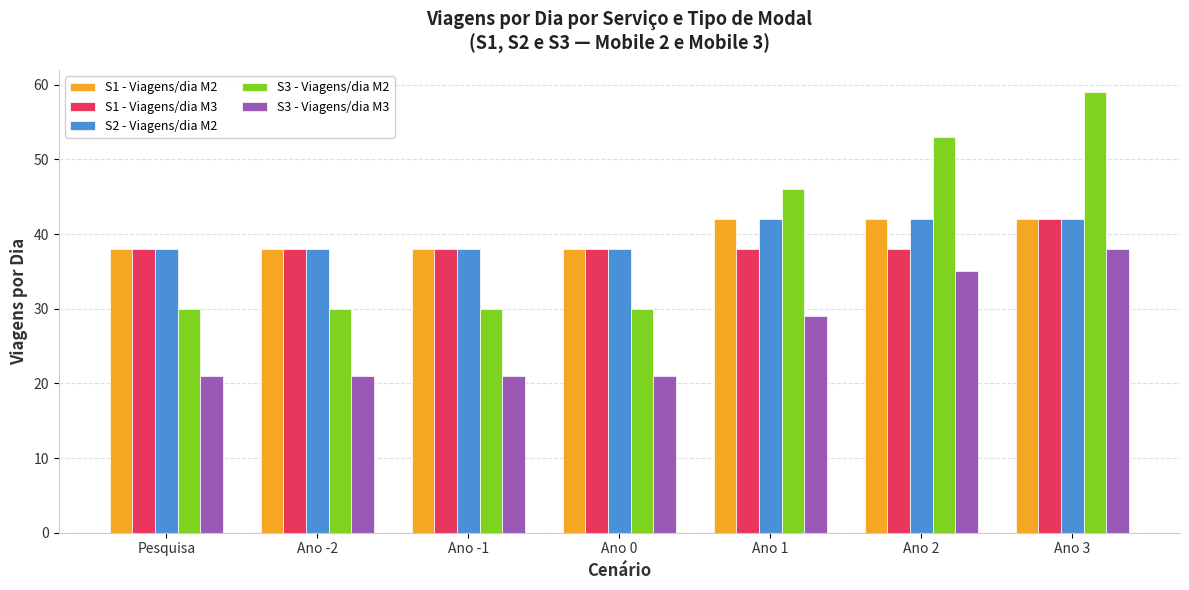

Which series has the widest spread of values?

S3 - Viagens/dia M2